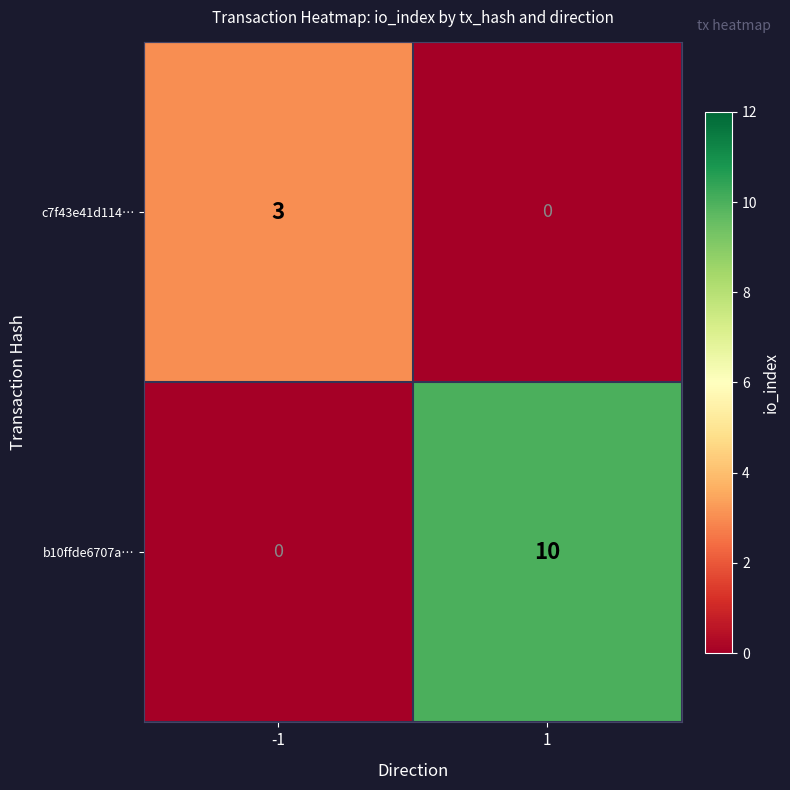

At 1, list the series in order from smallest to largest.

c7f43e41d114…, b10ffde6707a…